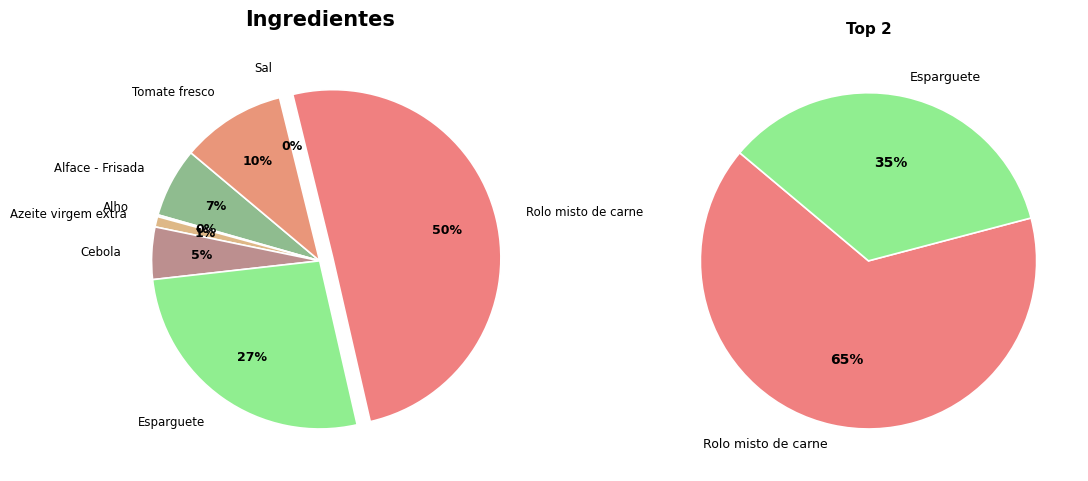

Between Tomate fresco and Sal, which is larger?

Tomate fresco